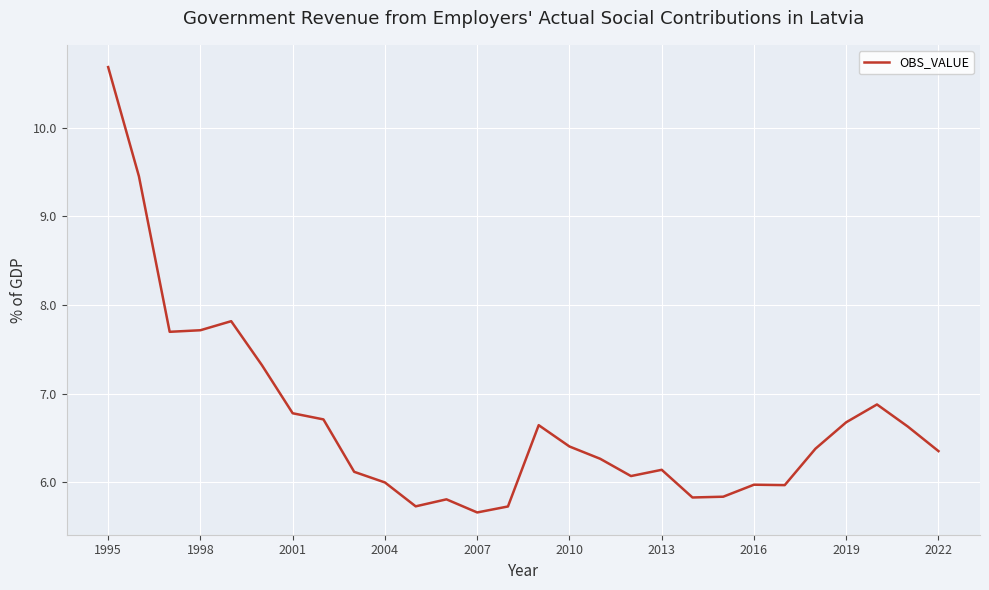

What is the greatest value displayed?

10.7